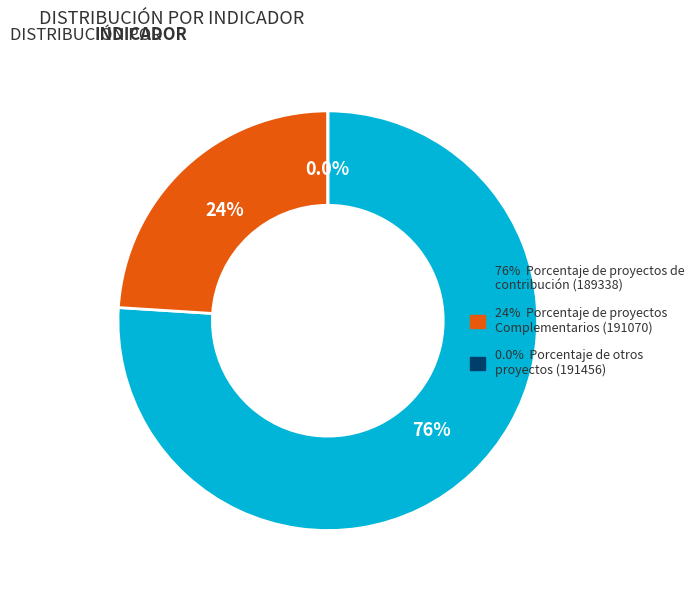

To the nearest percent, what is the average slice percentage?

33%